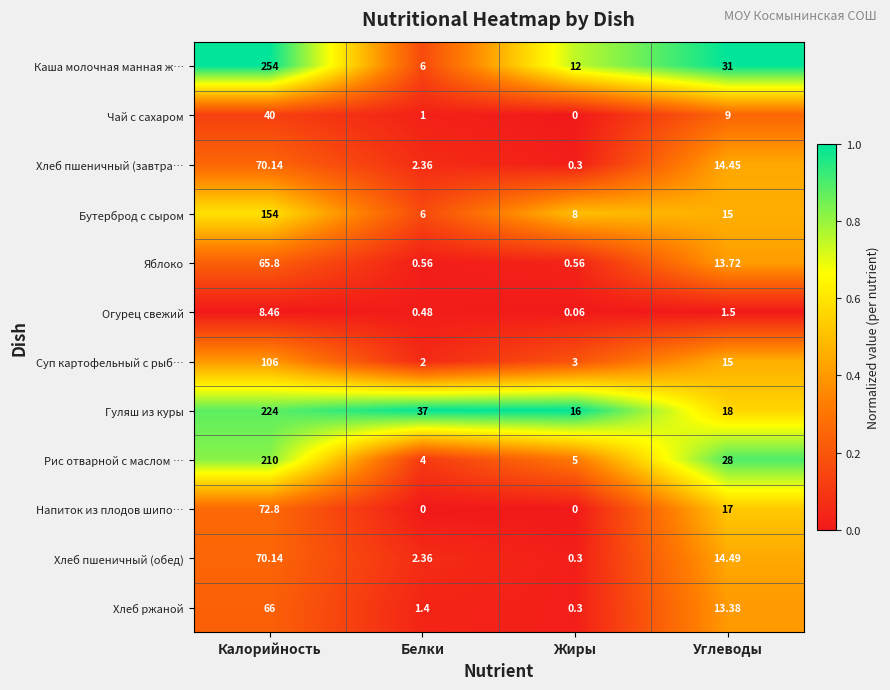

Which category has the lowest value in the Бутерброд с сыром series?

Белки